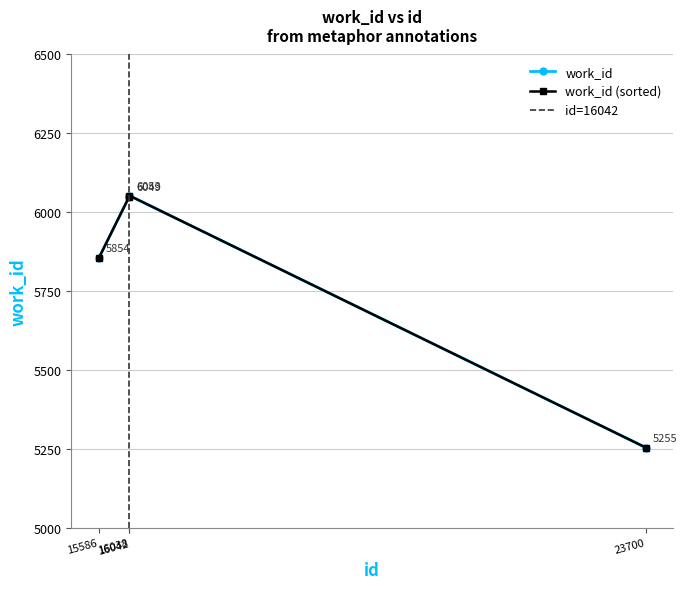

The value at 23700 is 5255. True or false?

True